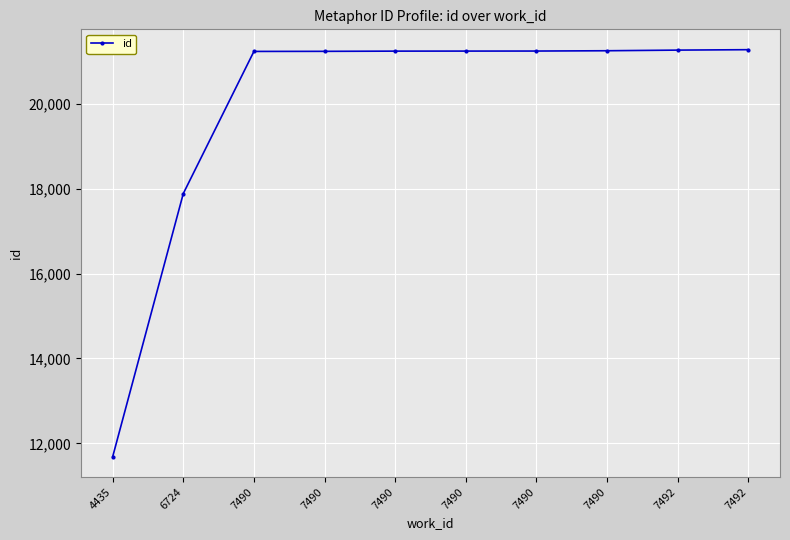

What is the average value?

19959